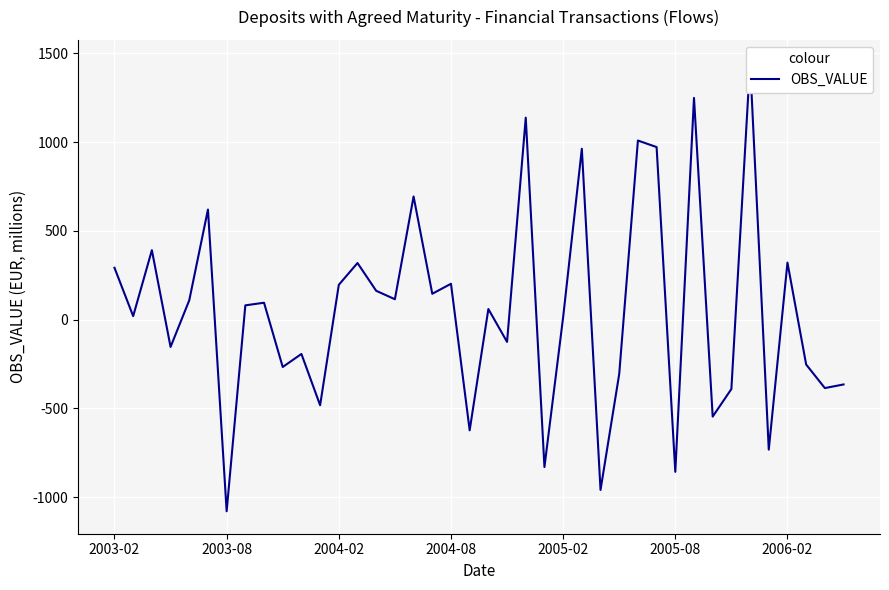

How many interior local peaks (higher than both neighbors) does the data have?

14